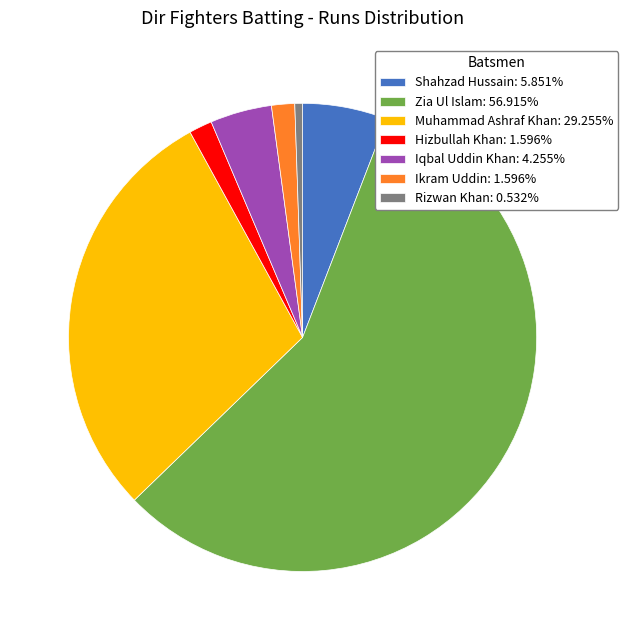

What is the smallest slice in the pie chart?

Rizwan Khan